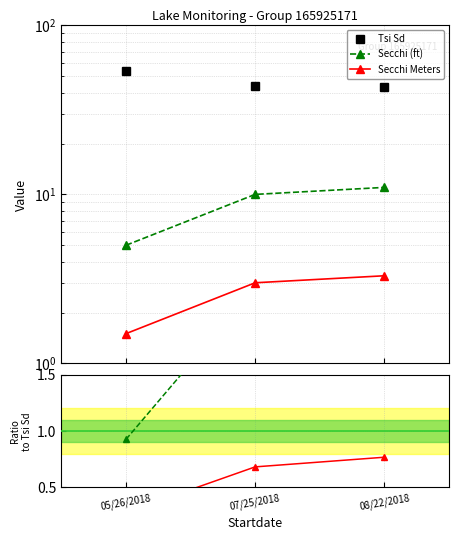

Between 08/22/2018 and 05/26/2018, which is larger?

05/26/2018